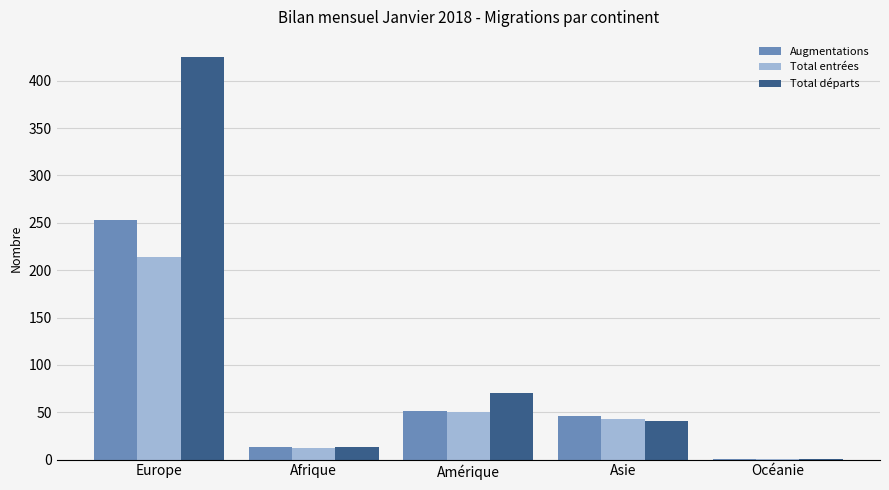

Between Amérique and Océanie, which series saw the biggest shift?

Total départs